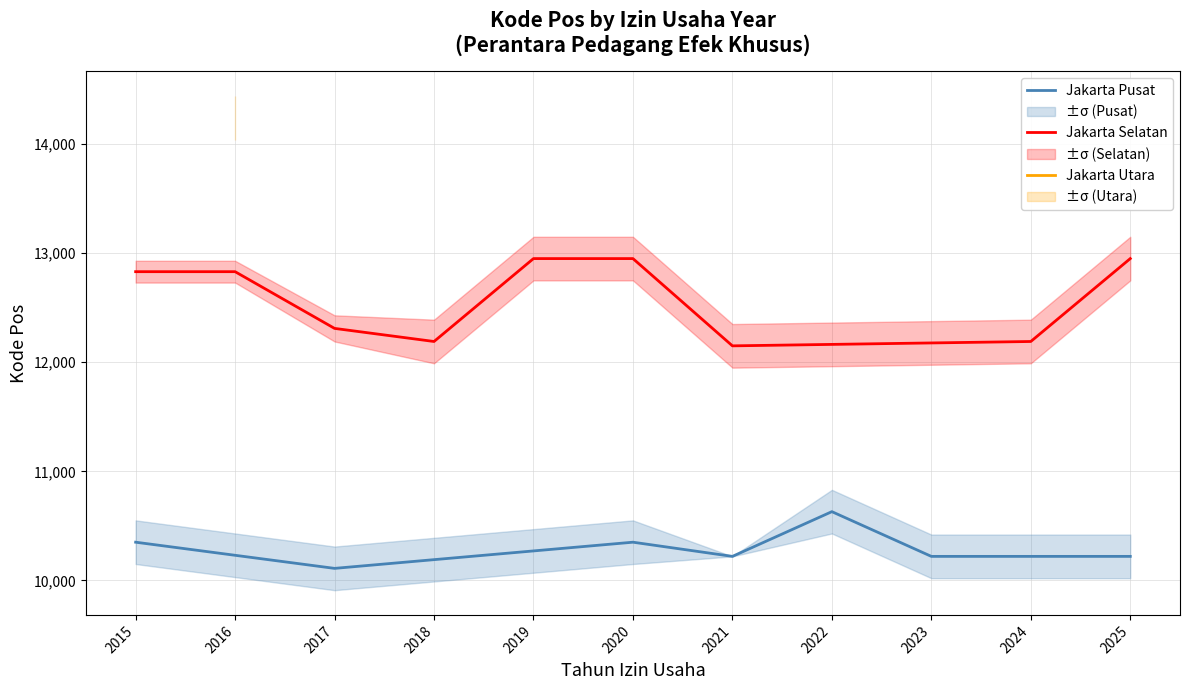

What is the difference between the maximum and minimum values in the Jakarta Pusat series?

520.0